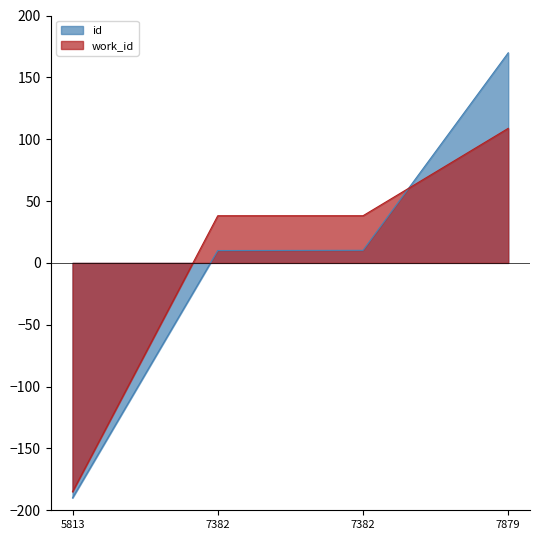

At which label does work_id reach its peak?

7879